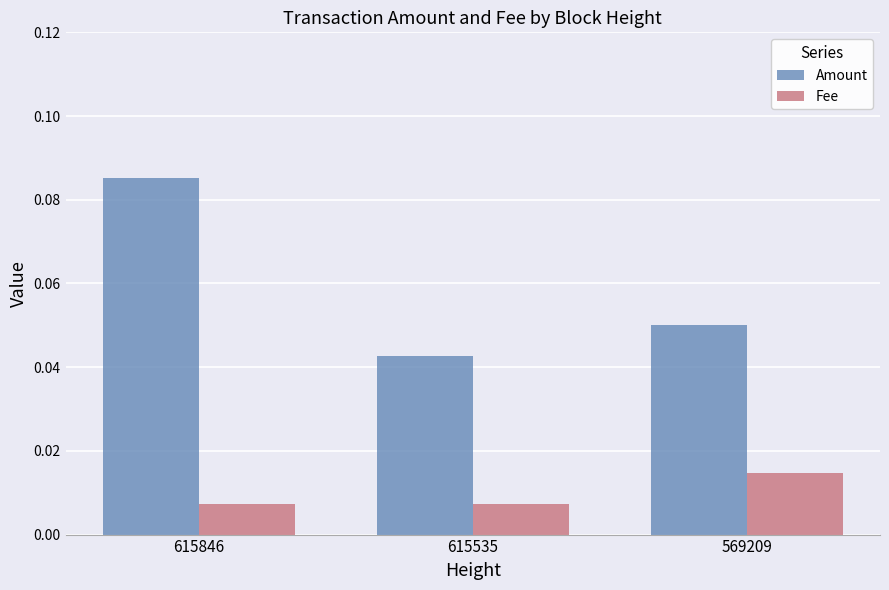

At which category is the sum across all series the highest?

615846